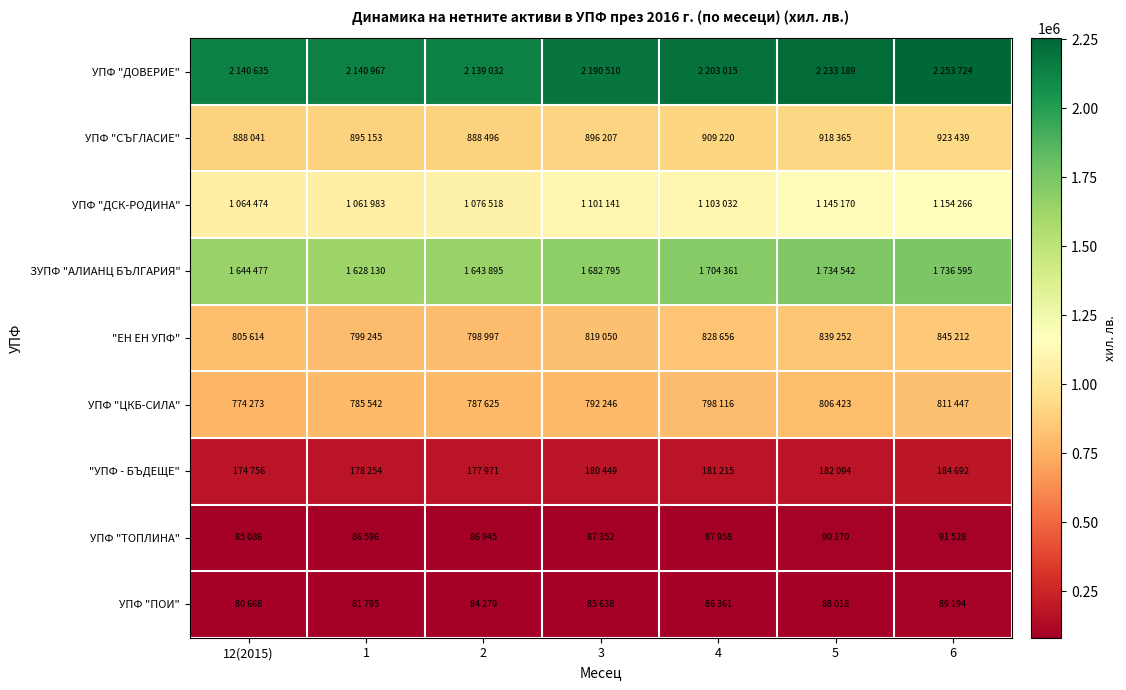

At which category is the sum across all series the highest?

6